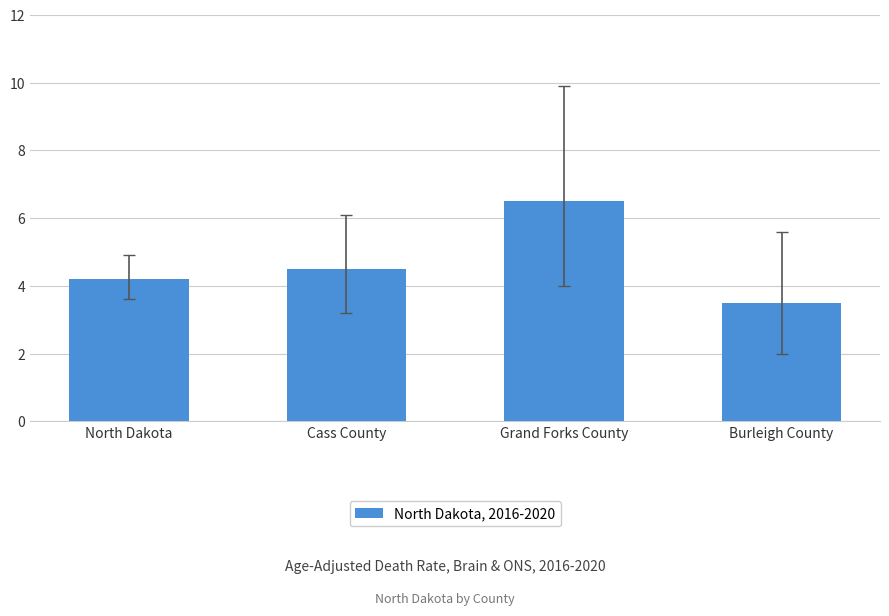

Is it true that the value at North Dakota is 1.5?

False